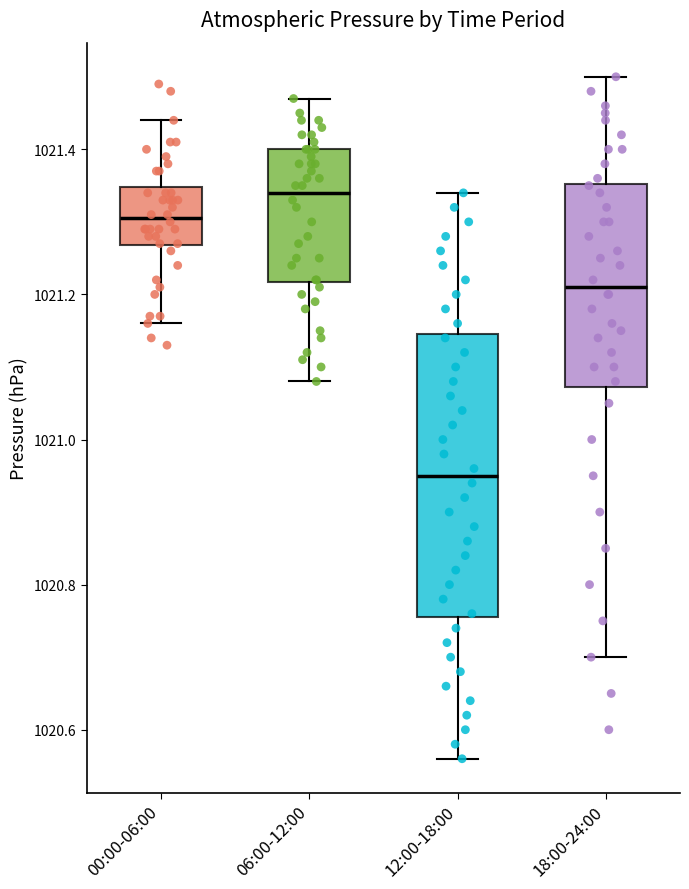

Which box has the highest median line?

06:00-12:00